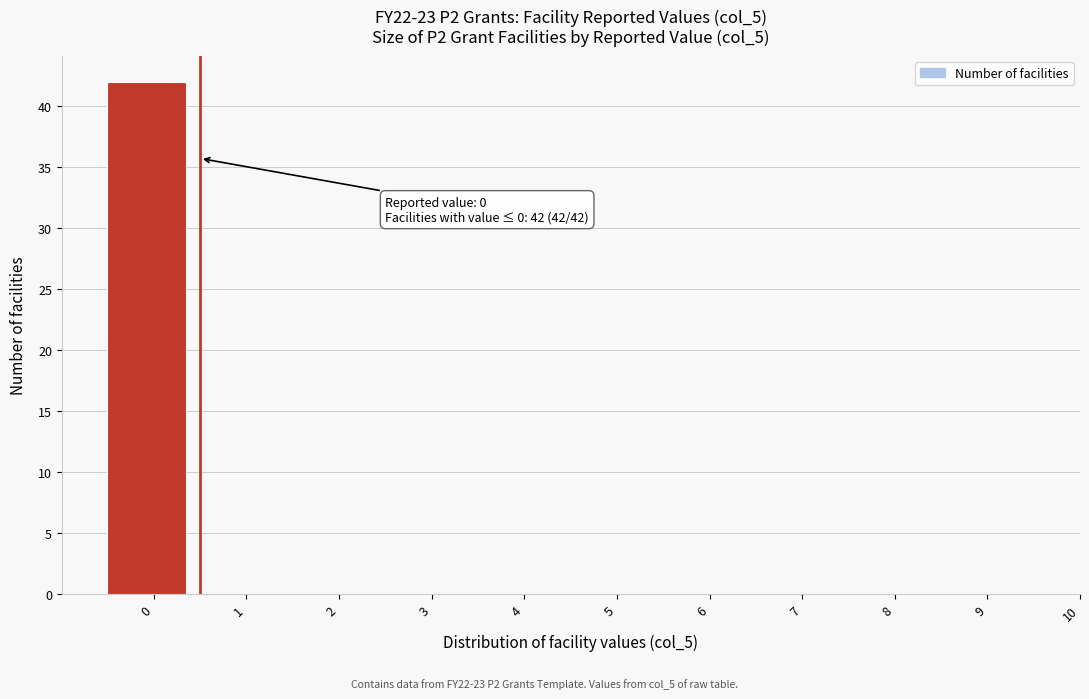

Over which range of the x-axis is the bar tallest?

-0.5 to 0.5